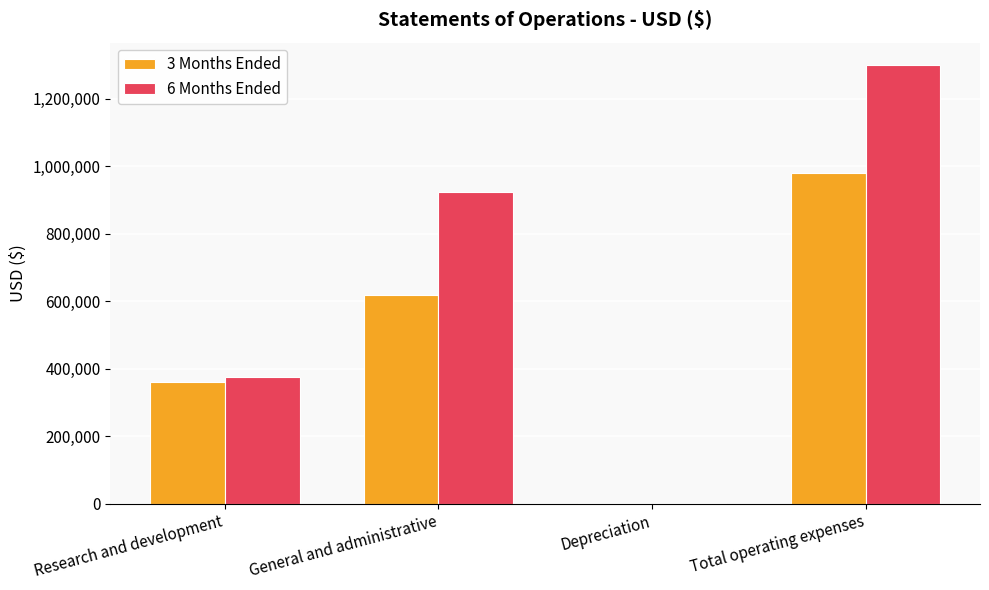

How many categories are shown in the chart?

4